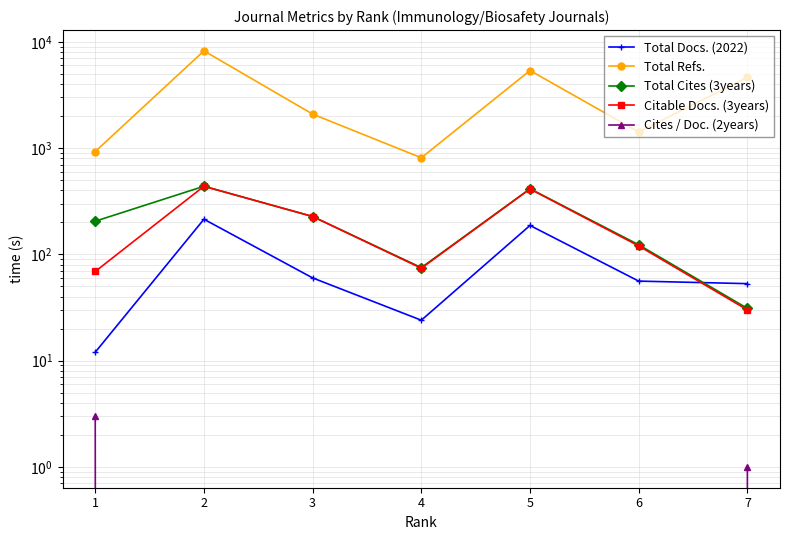

Reading left to right, transcribe all the data shown in this chart.

Total Docs. (2022): 1=12	2=214	3=60	4=24	5=187	6=56	7=53
Total Refs.: 1=927	2=8207	3=2086	4=810	5=5362	6=1416	7=4639
Total Cites (3years): 1=205	2=437	3=227	4=75	5=414	6=123	7=31
Citable Docs. (3years): 1=69	2=437	3=227	4=74	5=412	6=120	7=30
Cites / Doc. (2years): 1=3	2=0	3=0	4=0	5=0	6=0	7=1